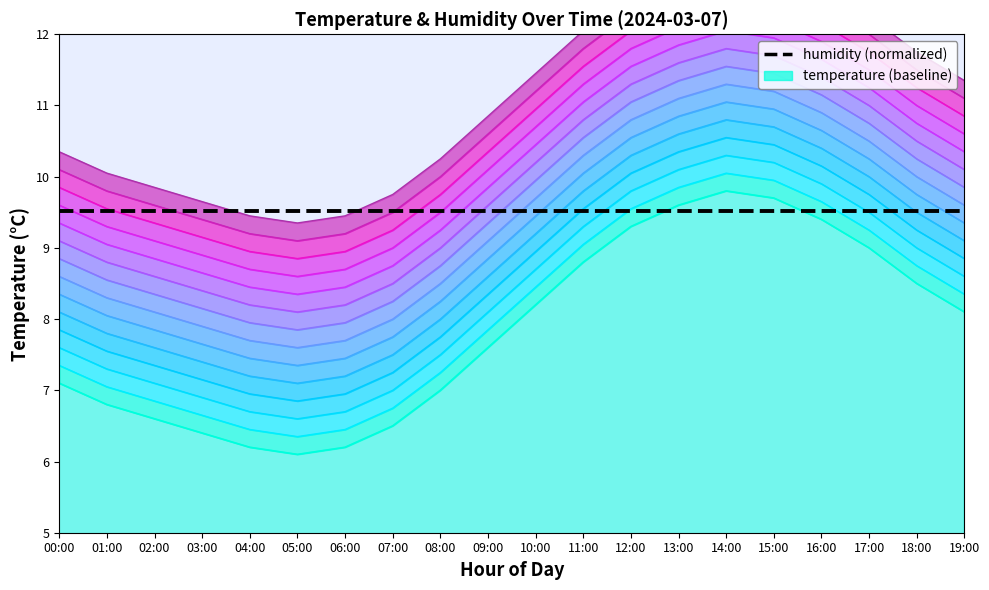

Where is the first local minimum for temp_05?

05:00